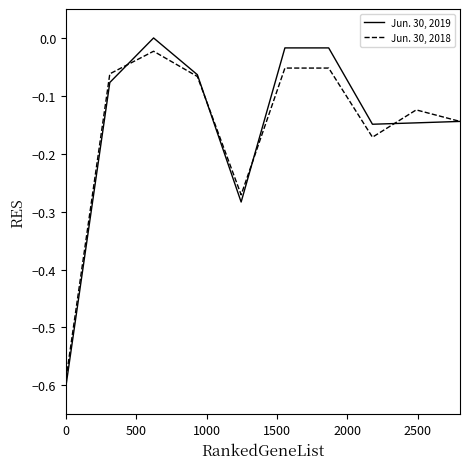

What is the sum of all Jun. 30, 2018 values?

-1.6